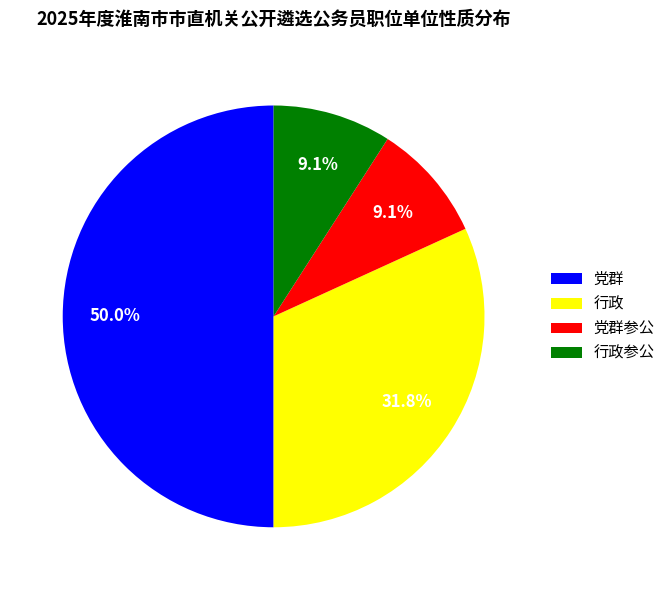

True or false: 行政参公 accounts for 9% of the total.

True